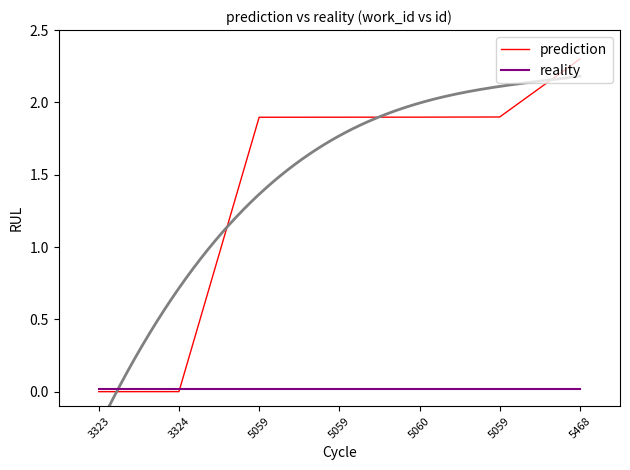

Reading left to right, list all the values displayed in this chart.

prediction: 0.0	0.0	1.9	1.9	1.9	1.9	2.3
reality: 0.0	0.0	0.0	0.0	0.0	0.0	0.0